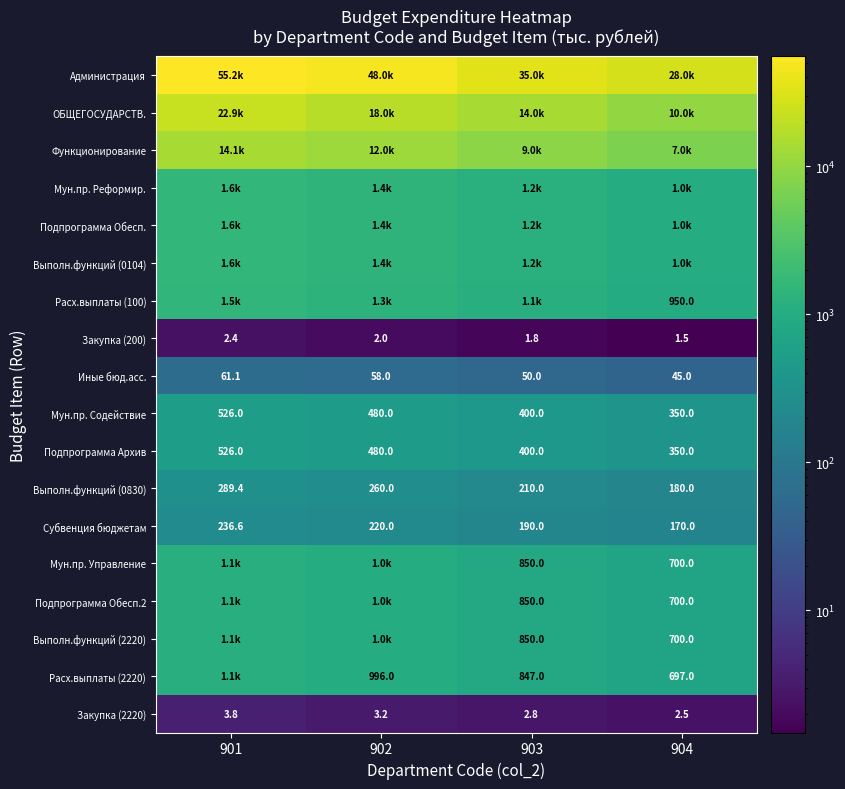

What is the difference between the second highest and second lowest values in the Иные бюд.асс. series?

8.0